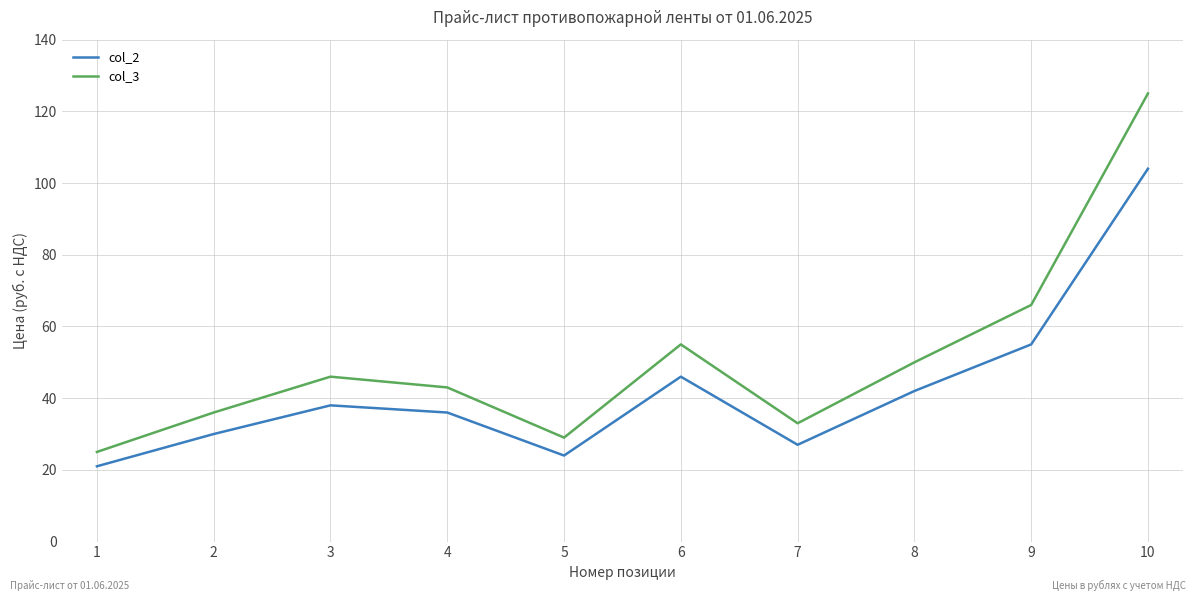

Rank the series by their average value, from highest to lowest.

col_3, col_2